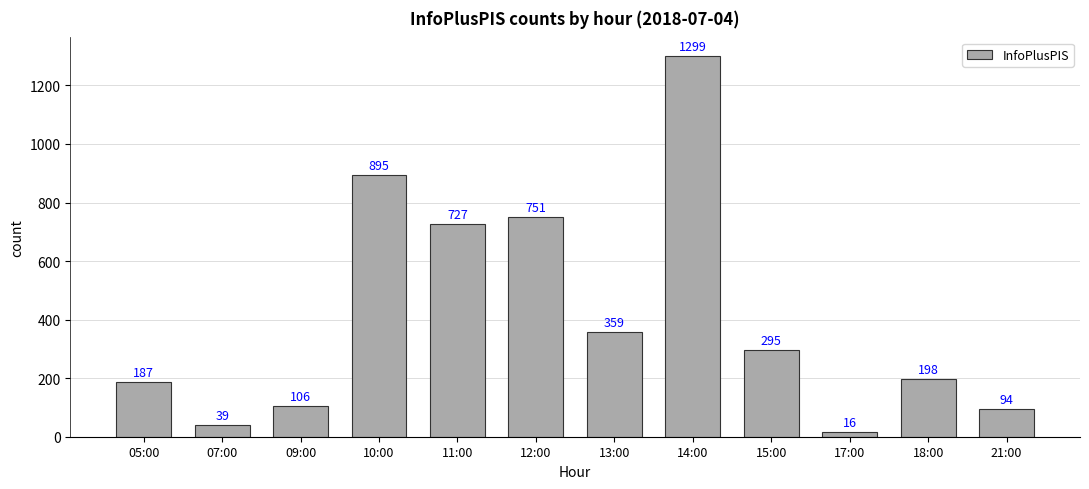

Rank the categories by value from highest to lowest.

14:00, 10:00, 12:00, 11:00, 13:00, 15:00, 18:00, 05:00, 09:00, 21:00, 07:00, 17:00